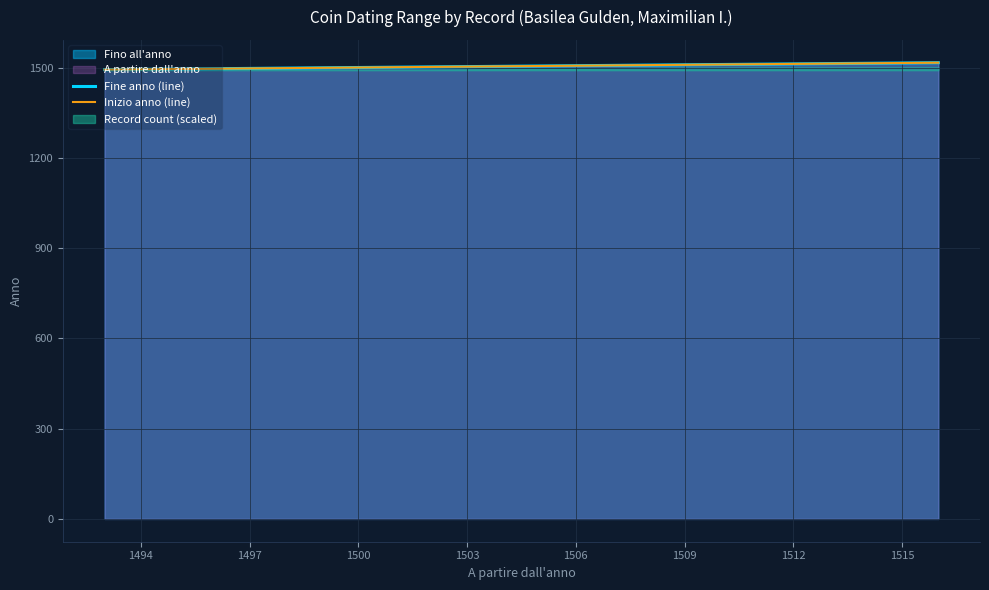

What is the difference between the maximum and second lowest values in the Inizio anno (line) series?

14